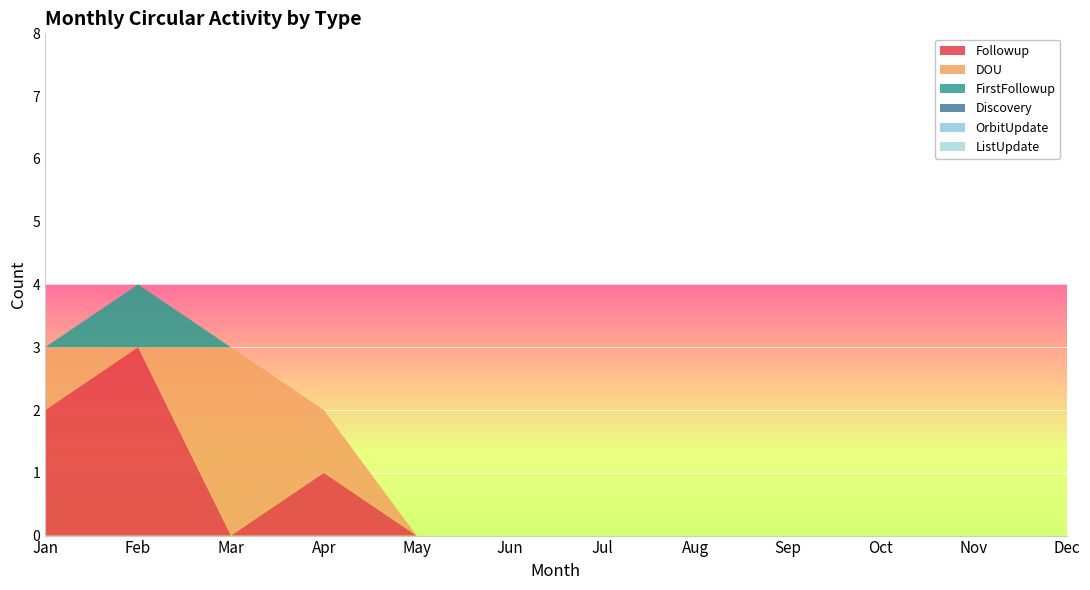

Reading right to left, transcribe all the data shown in this chart.

Followup: Dec=0	Nov=0	Oct=0	Sep=0	Aug=0	Jul=0	Jun=0	May=0	Apr=1	Mar=0	Feb=3	Jan=2
DOU: Dec=0	Nov=0	Oct=0	Sep=0	Aug=0	Jul=0	Jun=0	May=0	Apr=1	Mar=3	Feb=0	Jan=1
FirstFollowup: Dec=0	Nov=0	Oct=0	Sep=0	Aug=0	Jul=0	Jun=0	May=0	Apr=0	Mar=0	Feb=1	Jan=0
Discovery: Dec=0	Nov=0	Oct=0	Sep=0	Aug=0	Jul=0	Jun=0	May=0	Apr=0	Mar=0	Feb=0	Jan=0
OrbitUpdate: Dec=0	Nov=0	Oct=0	Sep=0	Aug=0	Jul=0	Jun=0	May=0	Apr=0	Mar=0	Feb=0	Jan=0
ListUpdate: Dec=0	Nov=0	Oct=0	Sep=0	Aug=0	Jul=0	Jun=0	May=0	Apr=0	Mar=0	Feb=0	Jan=0